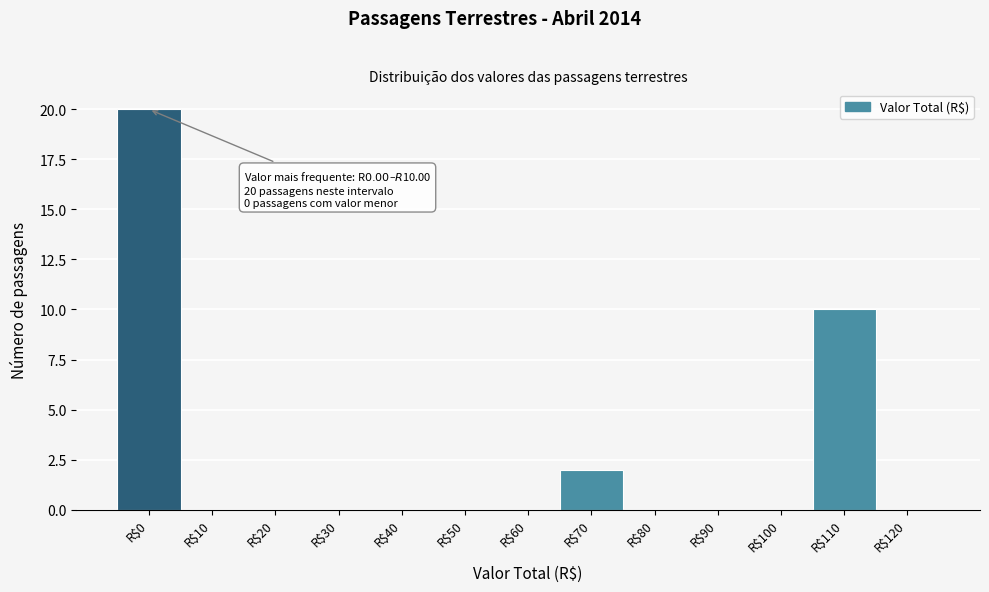

What is the greatest value displayed?

20